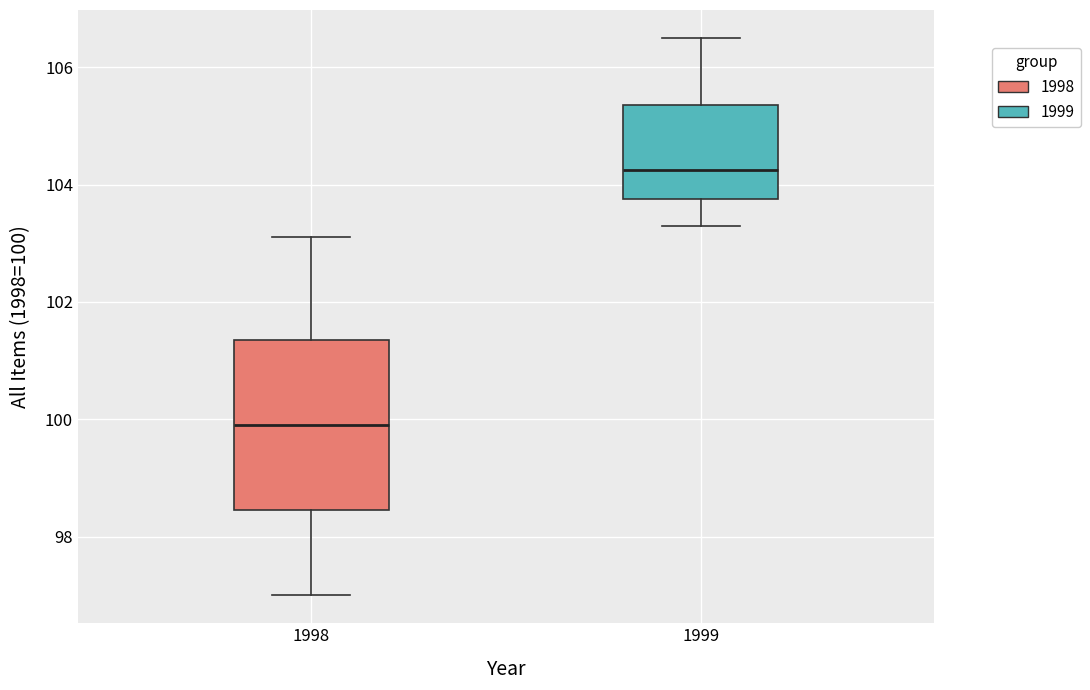

Reading left to right, read every box against the y-axis: the position of its median line, the range the box covers, and the ends of its whiskers. The values are not printed on the chart, so give them approximately, as read against the axis.

1998: median 100.0, box 98.4 to 101.4, whiskers 97.0 to 103.2
1999: median 104.2, box 103.8 to 105.4, whiskers 103.4 to 106.6